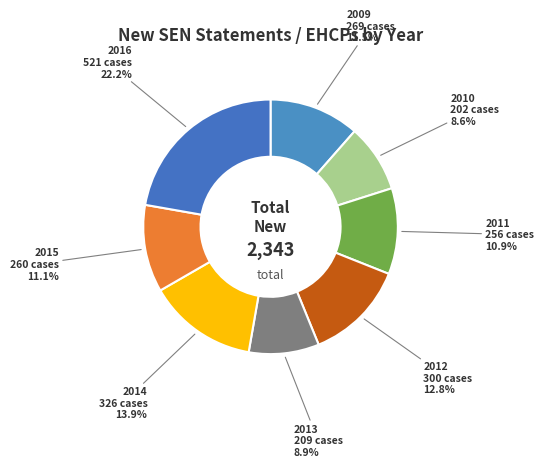

How many segments does this pie chart have?

8